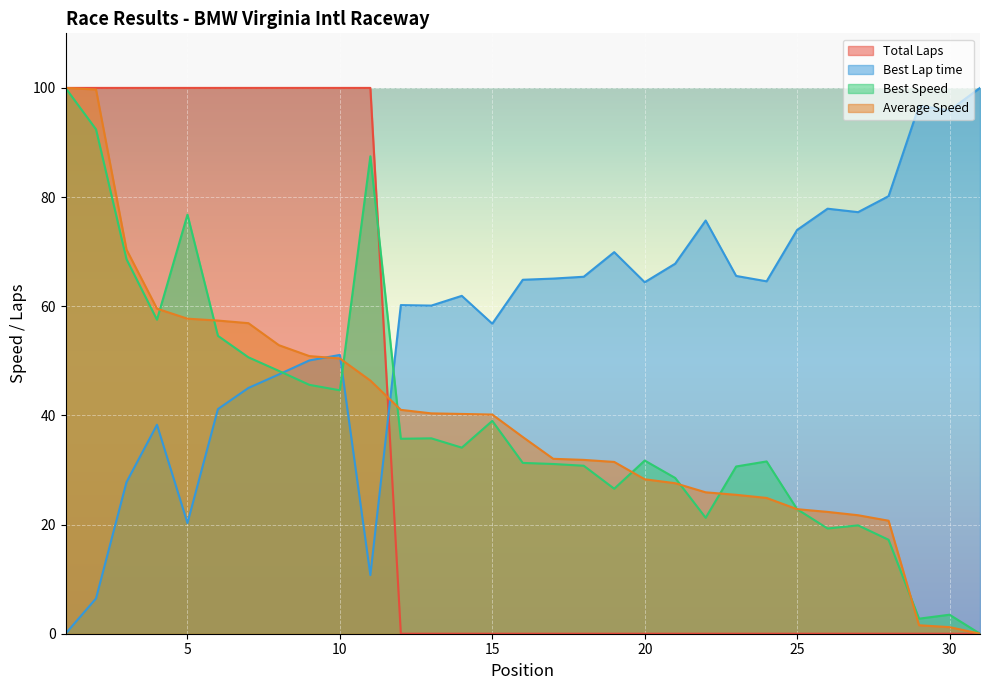

How many lines are shown in the chart?

4